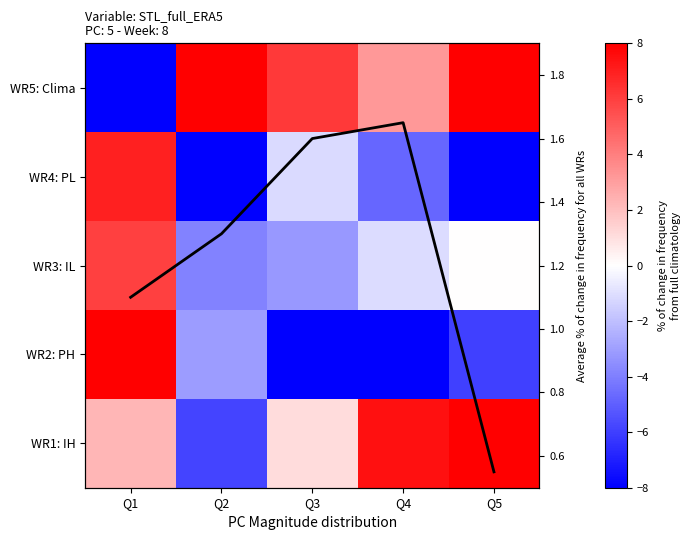

Between Q1 and Q2, which series saw the biggest shift?

WR5: Clima